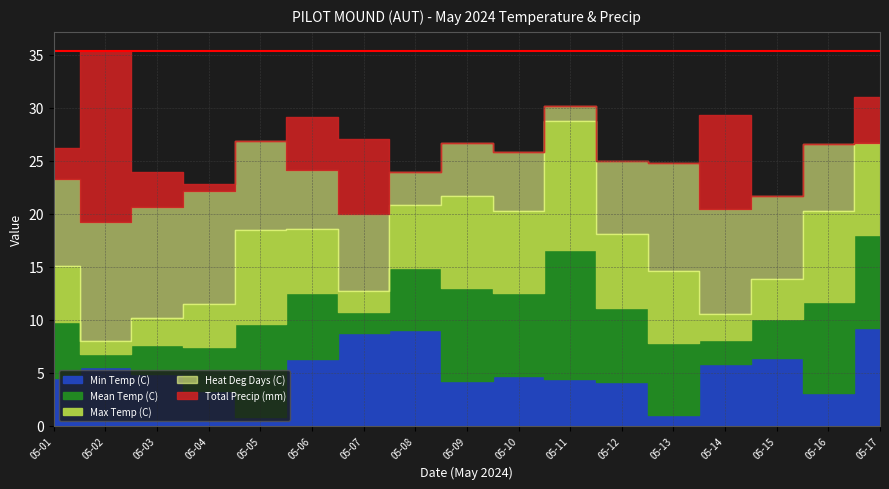

At how many categories does at least one series exceed 2?

17